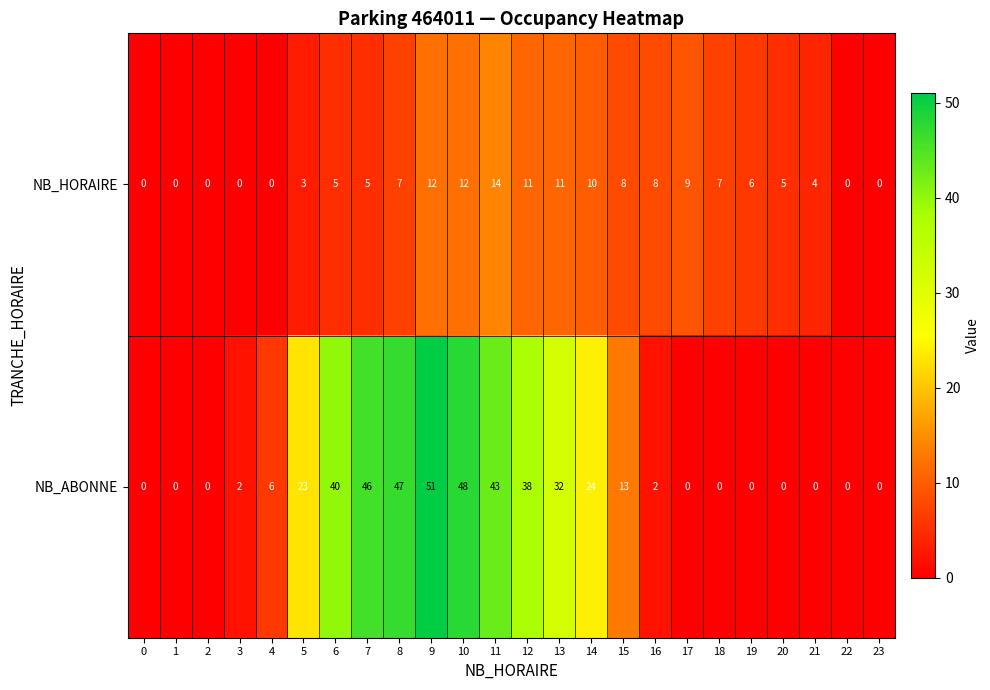

How many values in the NB_HORAIRE series are below 6?

12